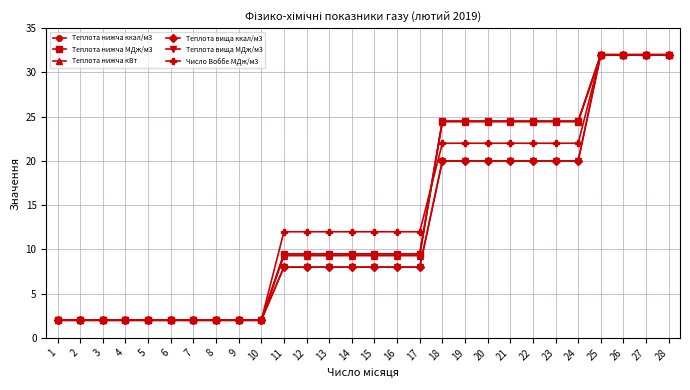

What is the value of the Теплота вища ккал/м3 point at the 21st from the left?

20.0